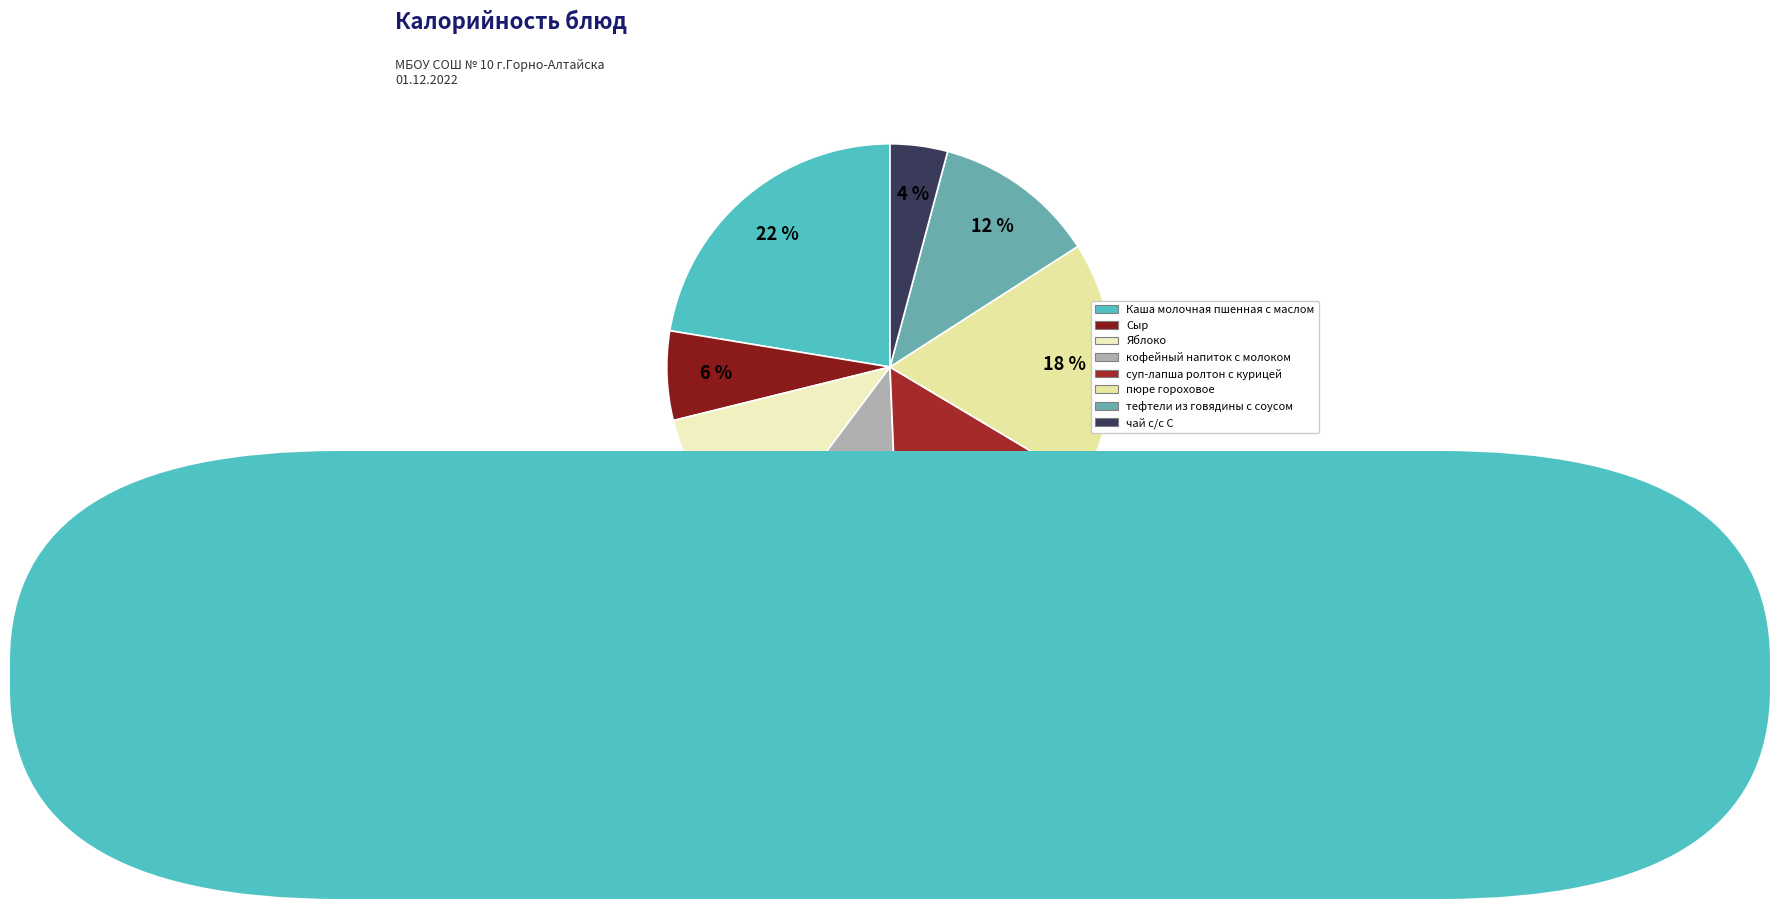

What is the largest slice in the pie chart?

Каша молочная пшенная с маслом